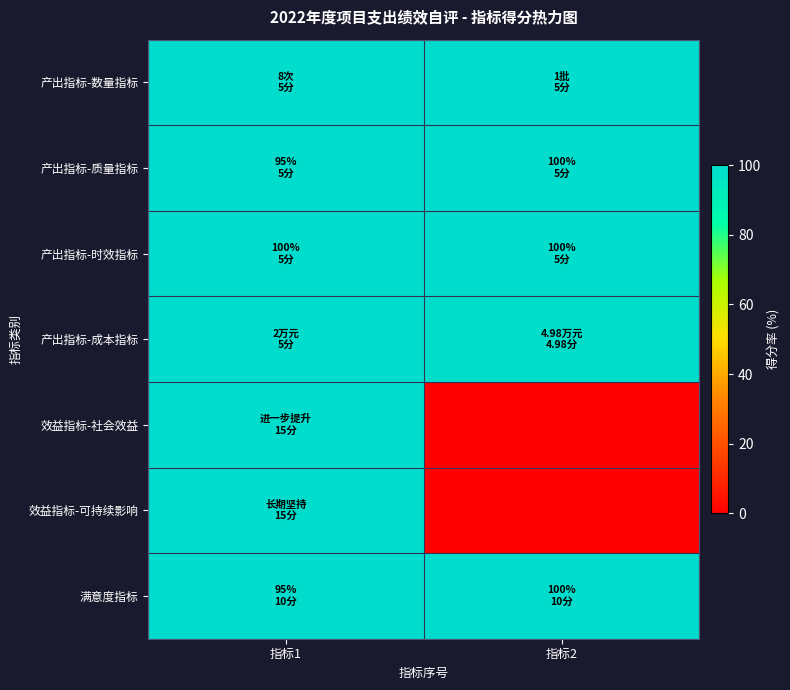

Which series has the largest total across all categories?

产出指标-数量指标